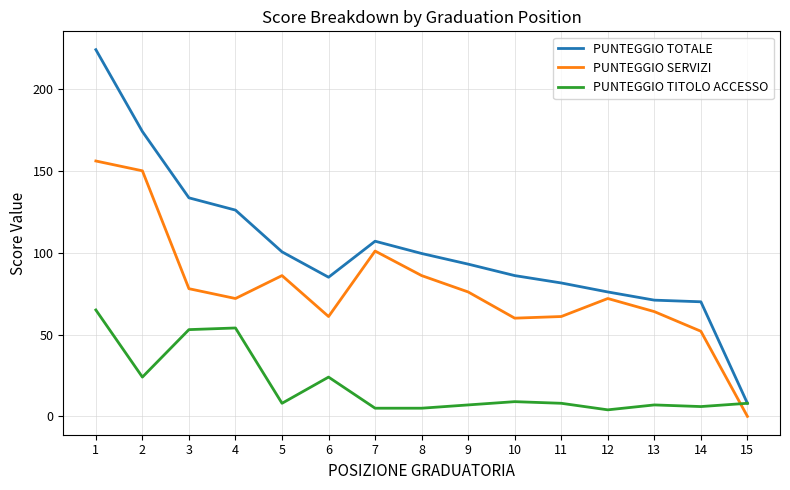

At how many categories does at least one series exceed 196?

1